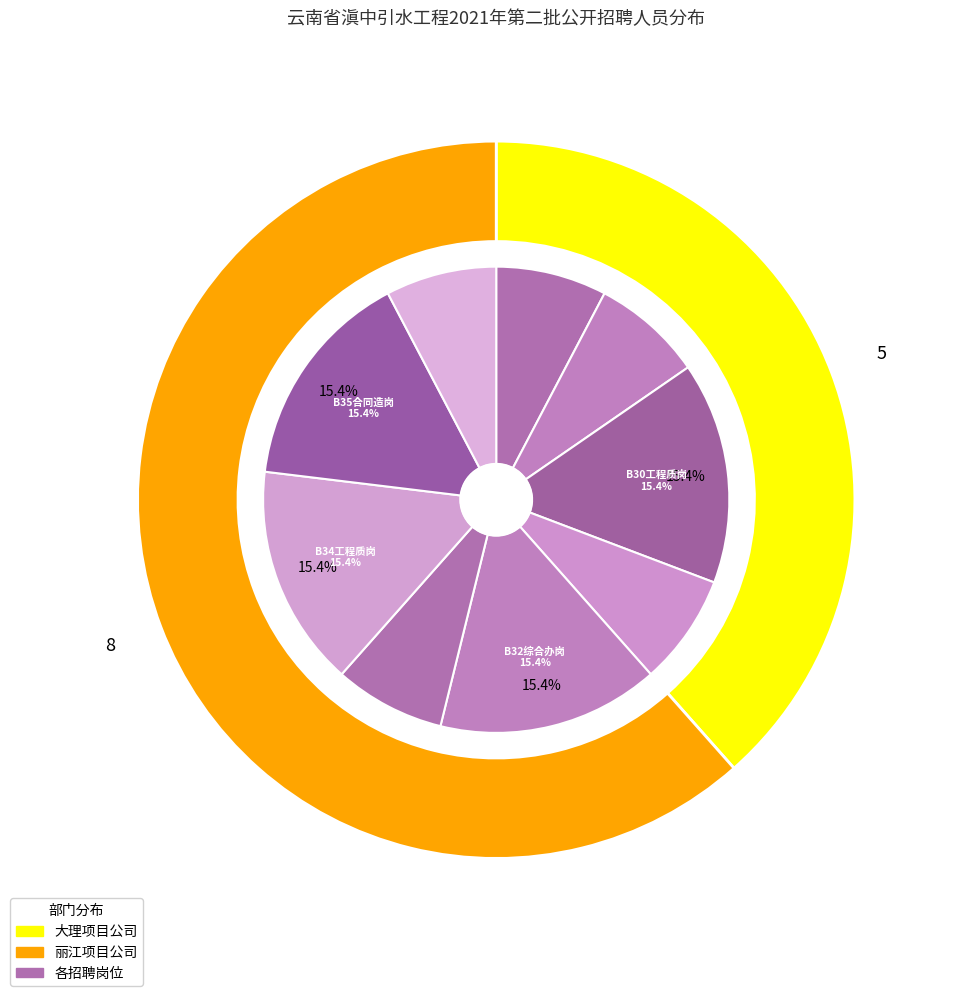

Count the number of slices in the pie.

9